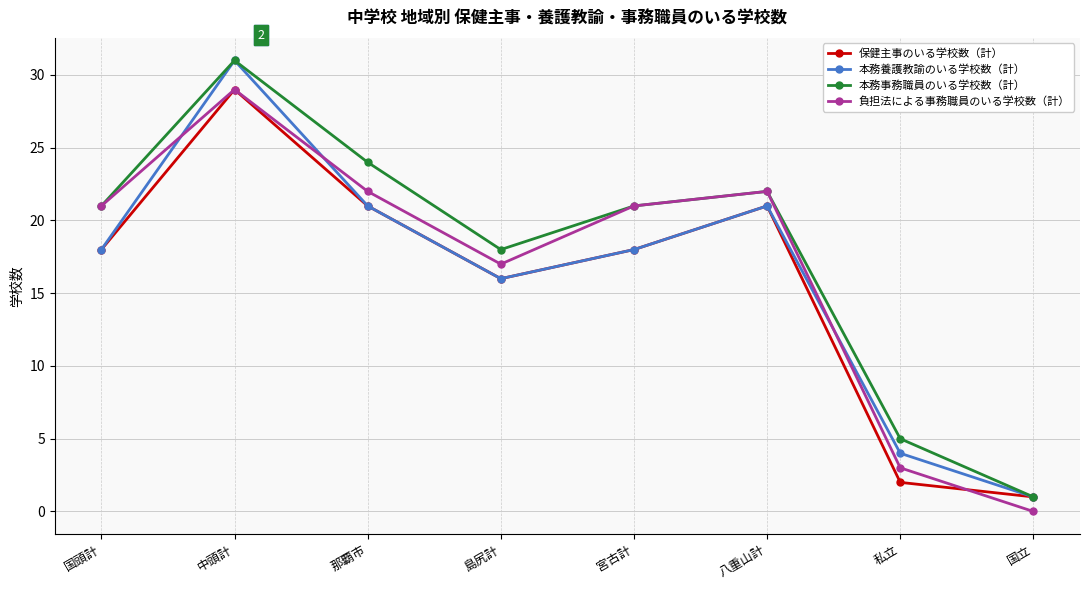

What position from the left is 那覇市?

3